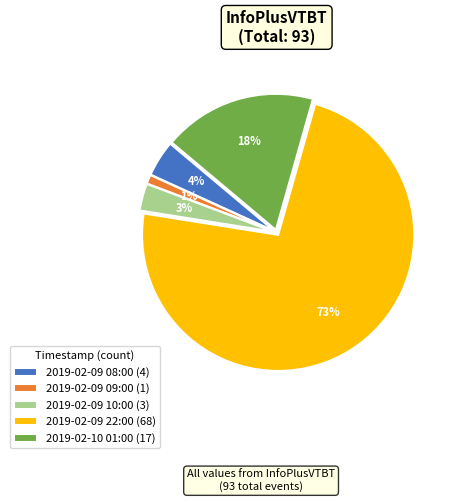

How many slices are in this pie chart?

5